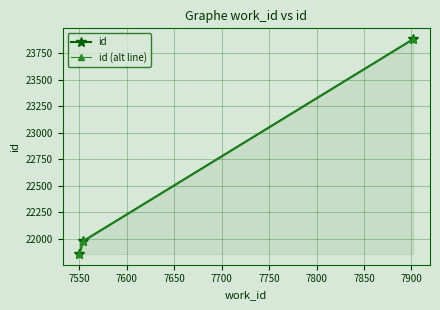

Rank the series at 7550 from lowest to highest value.

id, id (alt line)